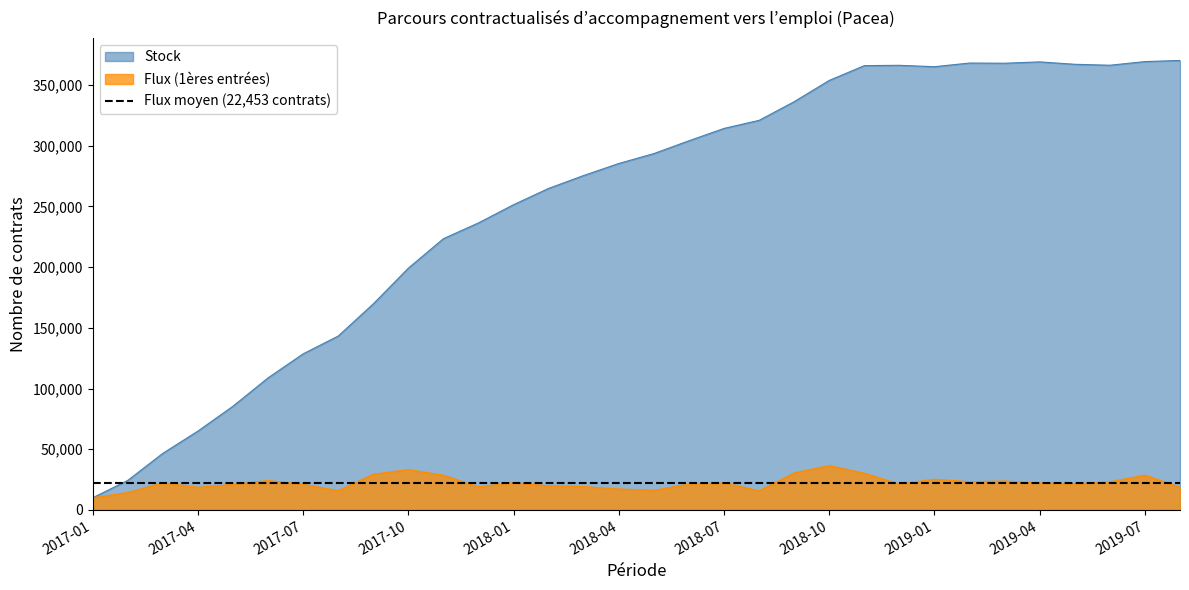

Which category has the highest value across all series?

2019-08